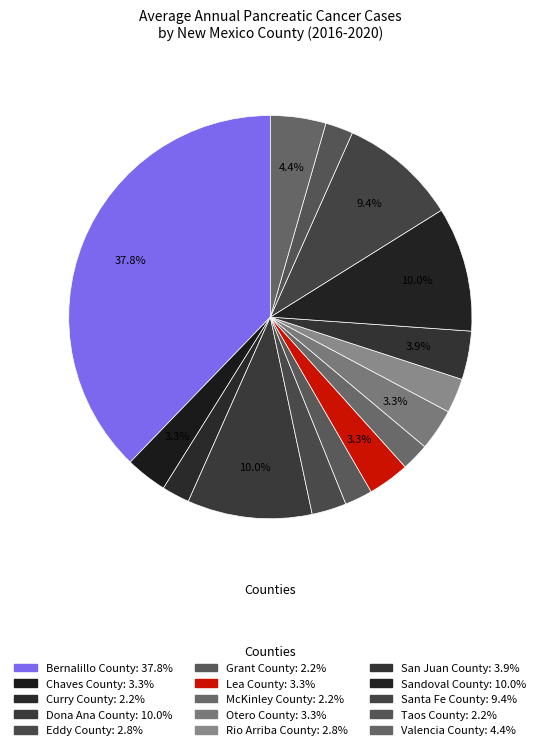

Between Dona Ana County and Lea County, which is larger?

Dona Ana County